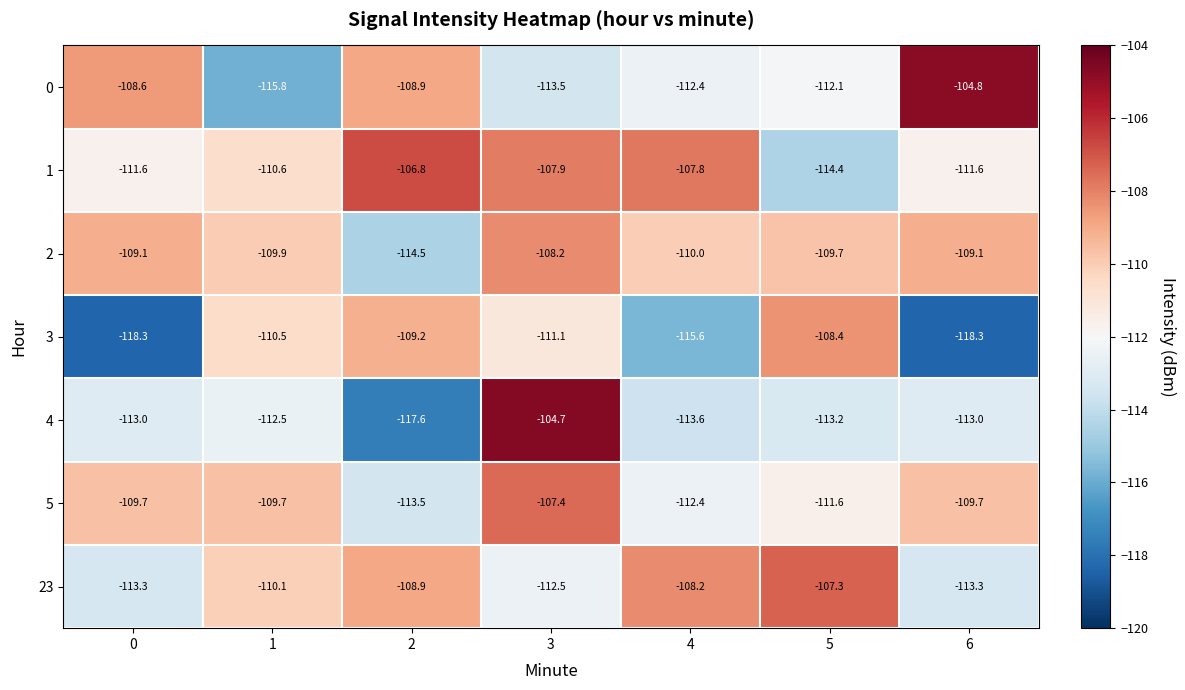

What is the sum of all 23 values?

-773.6